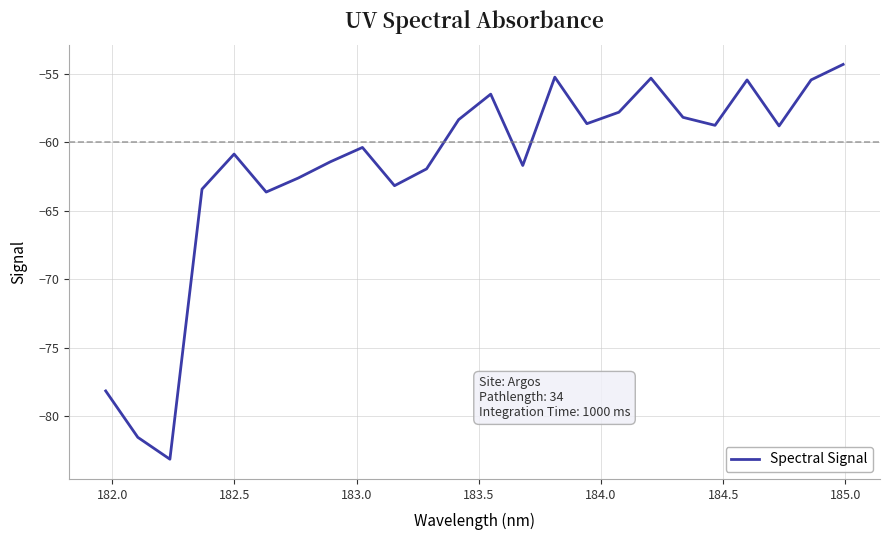

What is the sum of all values?

-1484.8